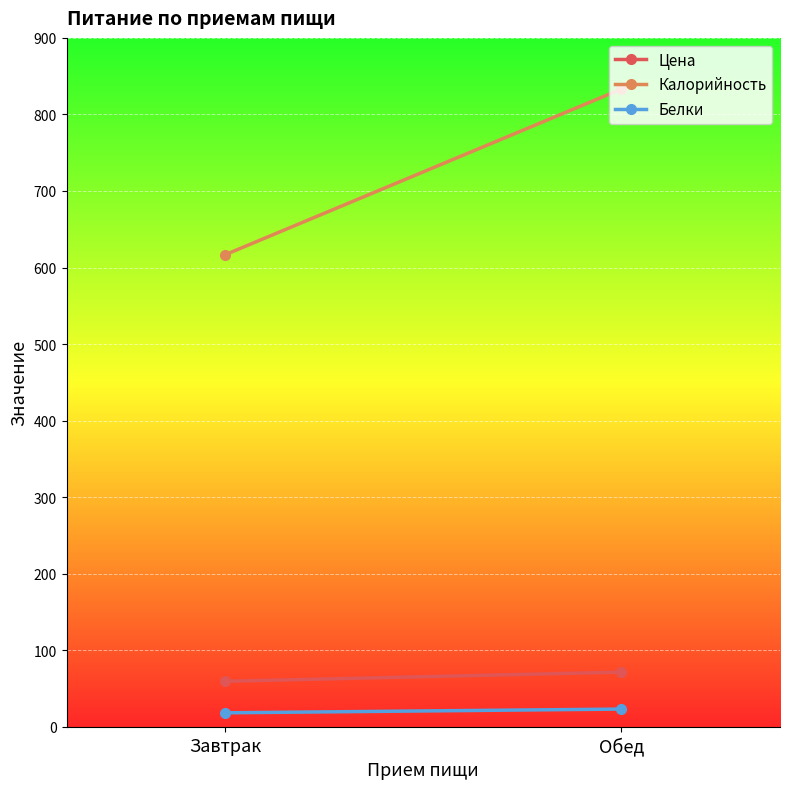

Between Обед and Завтрак, which is larger?

Обед